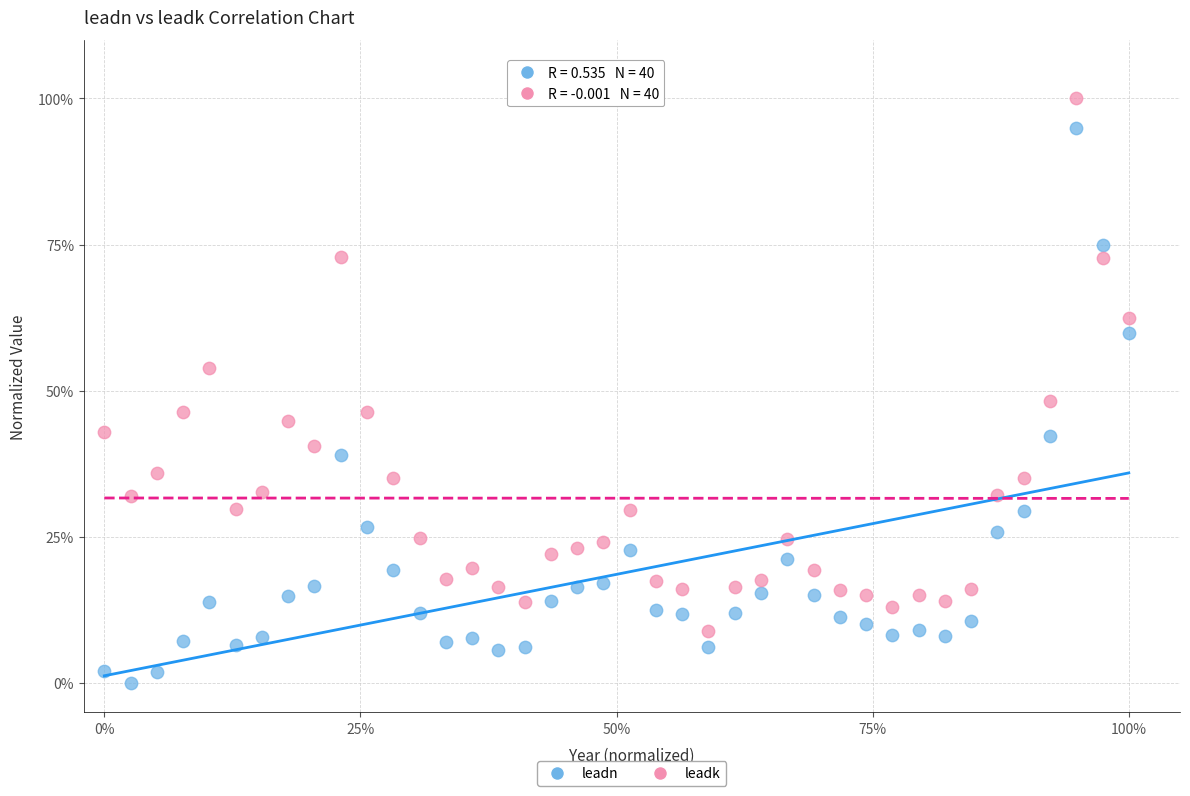

Which series contains the lowest Y value?

leadn